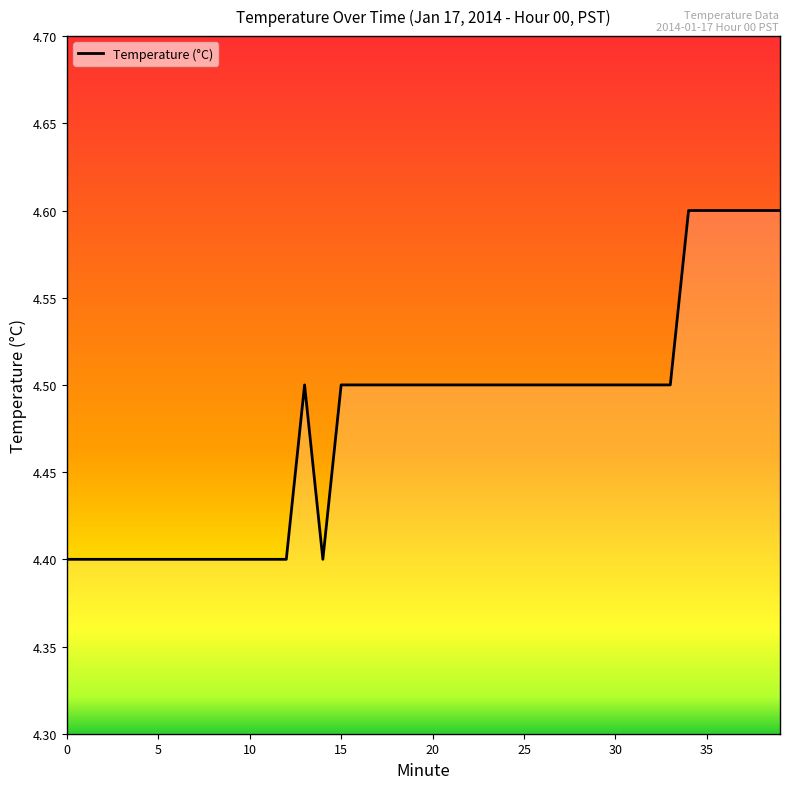

What is the smallest value displayed?

4.4